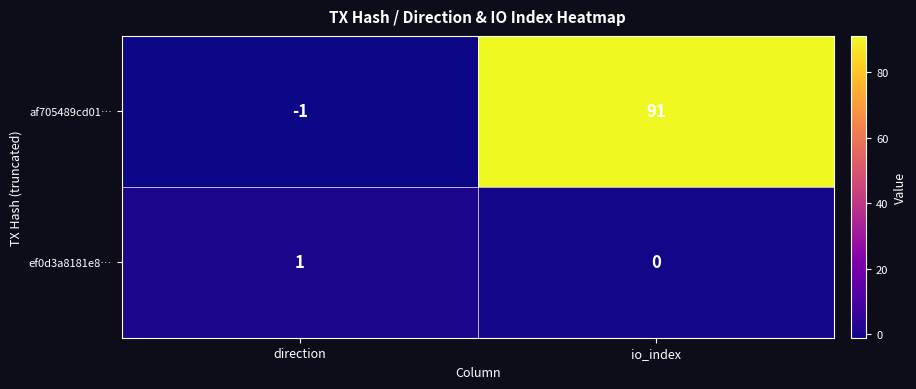

What value does the af705489cd01… series have at io_index?

91